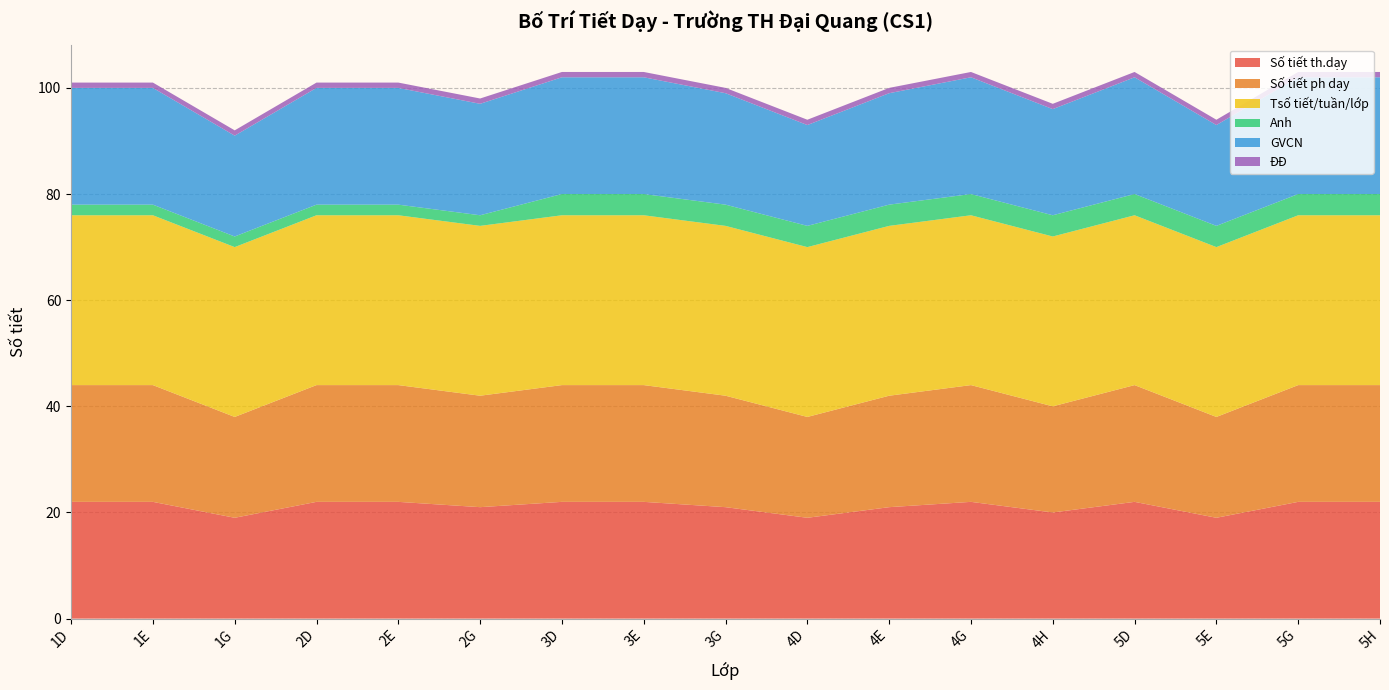

Reading right to left, list all the values displayed in this chart.

Số tiết th.dạy: 5H=22	5G=22	5E=19	5D=22	4H=20	4G=22	4E=21	4D=19	3G=21	3E=22	3D=22	2G=21	2E=22	2D=22	1G=19	1E=22	1D=22
Số tiết ph dạy: 5H=22	5G=22	5E=19	5D=22	4H=20	4G=22	4E=21	4D=19	3G=21	3E=22	3D=22	2G=21	2E=22	2D=22	1G=19	1E=22	1D=22
Tsố tiết/tuần/lớp: 5H=32	5G=32	5E=32	5D=32	4H=32	4G=32	4E=32	4D=32	3G=32	3E=32	3D=32	2G=32	2E=32	2D=32	1G=32	1E=32	1D=32
Anh: 5H=4	5G=4	5E=4	5D=4	4H=4	4G=4	4E=4	4D=4	3G=4	3E=4	3D=4	2G=2	2E=2	2D=2	1G=2	1E=2	1D=2
GVCN: 5H=22	5G=22	5E=19	5D=22	4H=20	4G=22	4E=21	4D=19	3G=21	3E=22	3D=22	2G=21	2E=22	2D=22	1G=19	1E=22	1D=22
ĐĐ: 5H=1	5G=1	5E=1	5D=1	4H=1	4G=1	4E=1	4D=1	3G=1	3E=1	3D=1	2G=1	2E=1	2D=1	1G=1	1E=1	1D=1